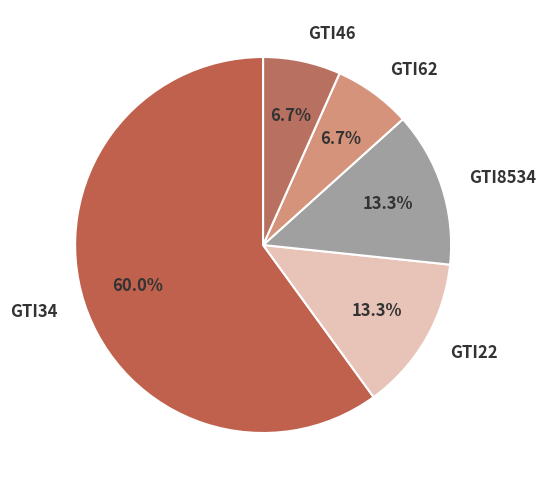

To the nearest percent, what is the average slice percentage?

20%